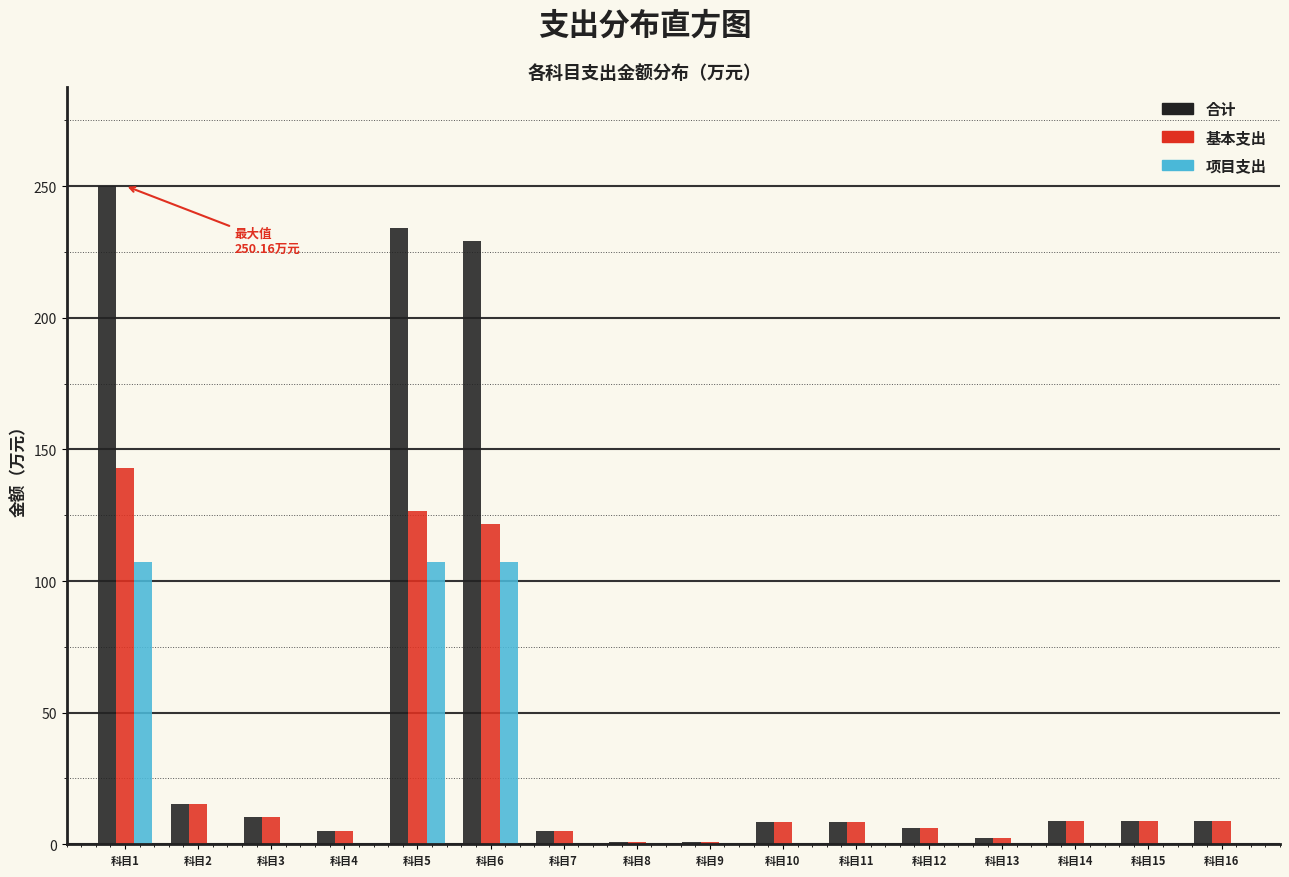

Which series has the largest total across all categories?

合计